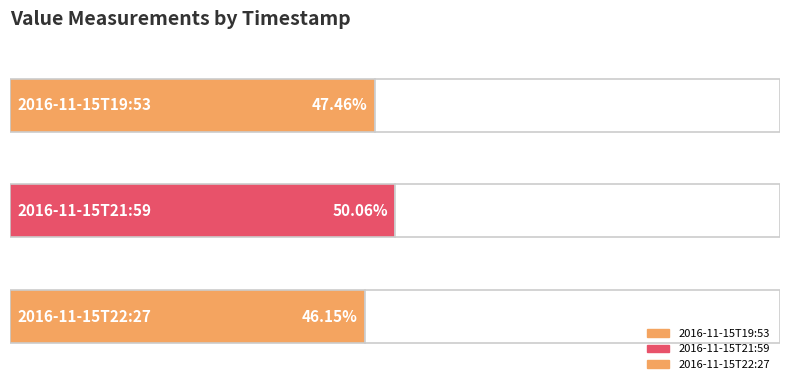

What is the average value?

47.9